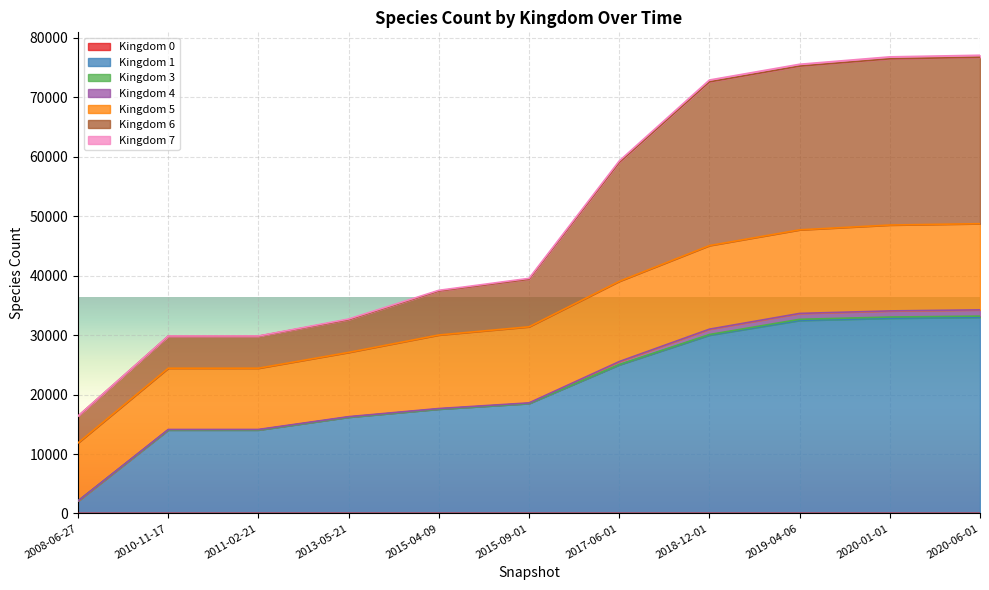

How many data points in 1 are above 18501?

5